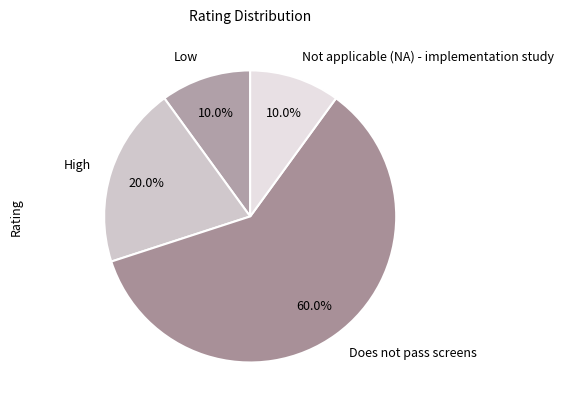

Between Does not pass screens and Not applicable (NA) - implementation study, which is larger?

Does not pass screens